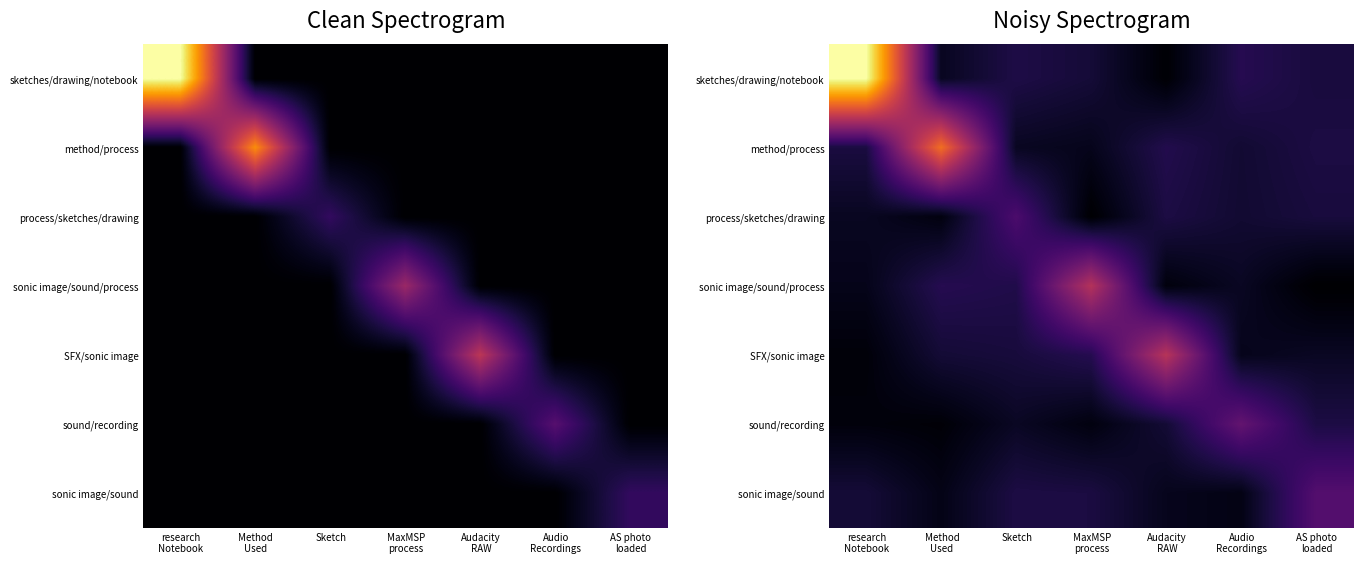

Which category has the highest value in the sonic image/sound series?

AS photo loaded